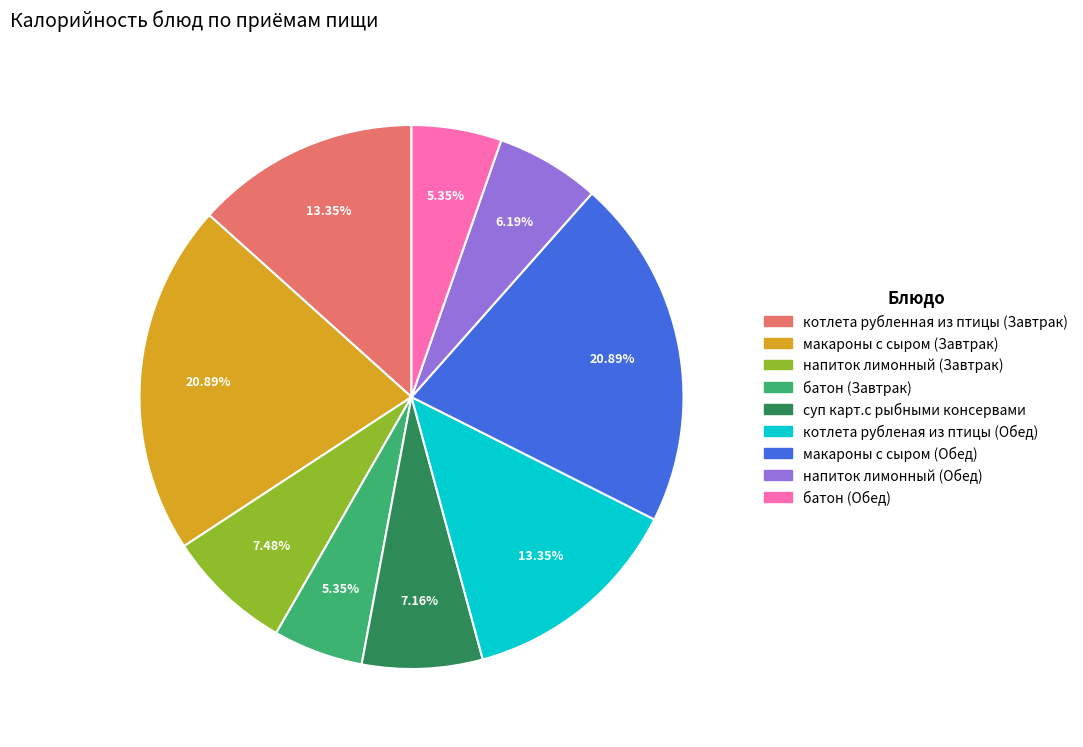

What percentage do батон (Завтрак) and макароны с сыром (Обед) together represent?

26.2%